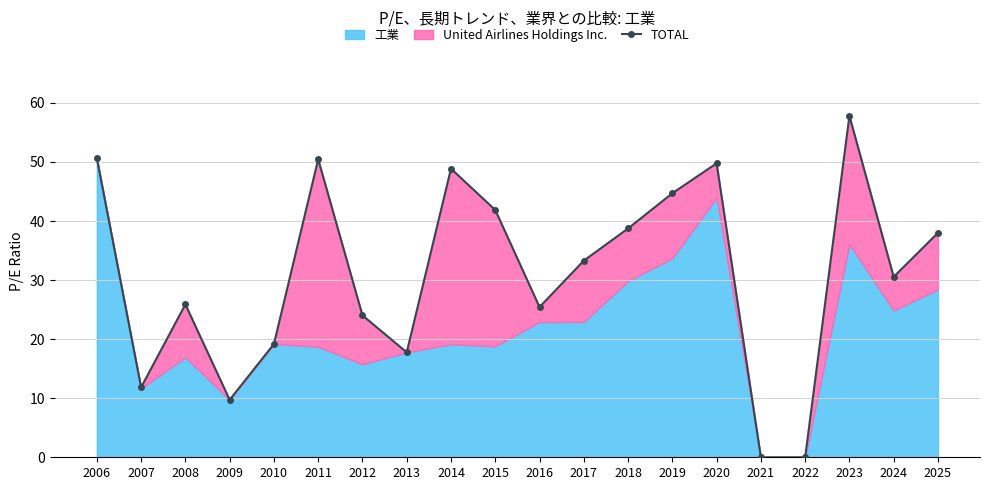

The chart shows a value of 13.2 at 2008. True or false?

False